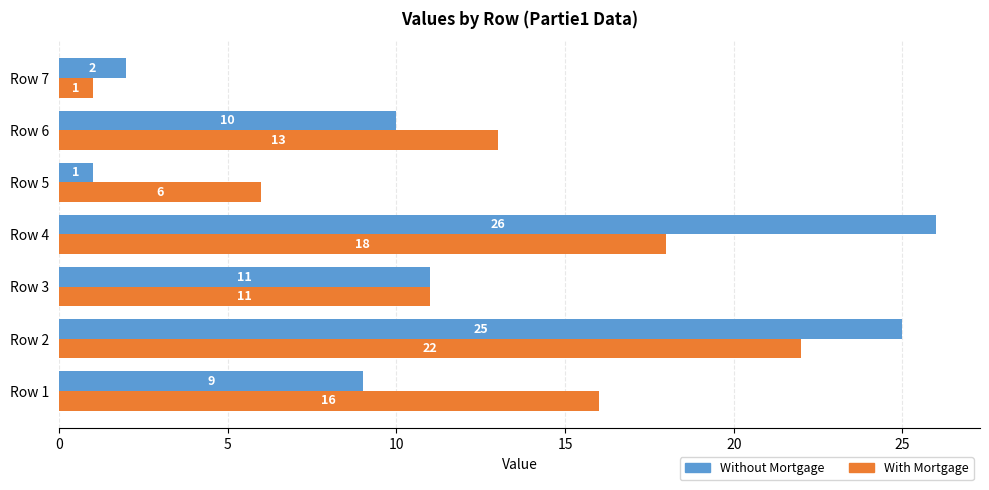

Is the value of Without Mortgage at Row 1 greater than the value of With Mortgage at Row 1?

No